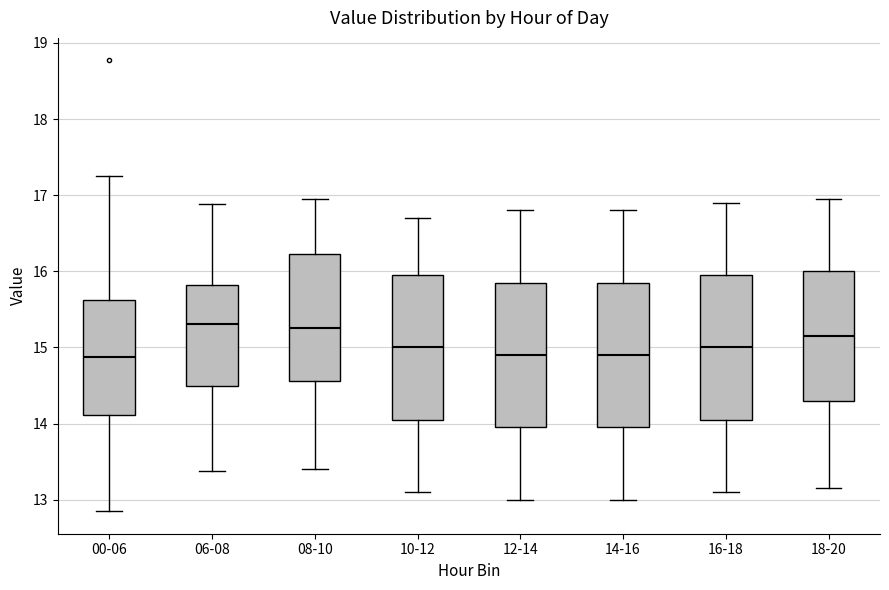

Where is the upper edge of the box for 08-10 on the y-axis? The values are not printed on the chart, so give them approximately, as read against the axis.

16.2